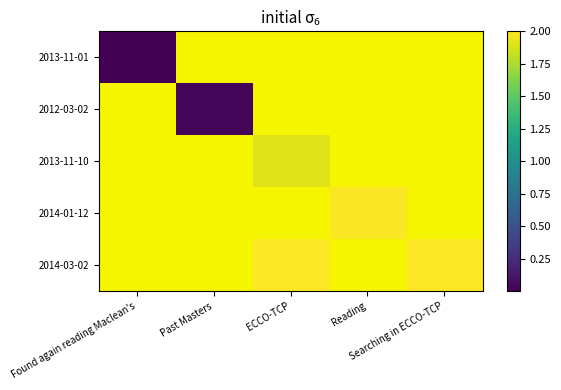

List the series in order of their peak value, lowest first.

2013-11-01, 2012-03-02, 2013-11-10, 2014-01-12, 2014-03-02